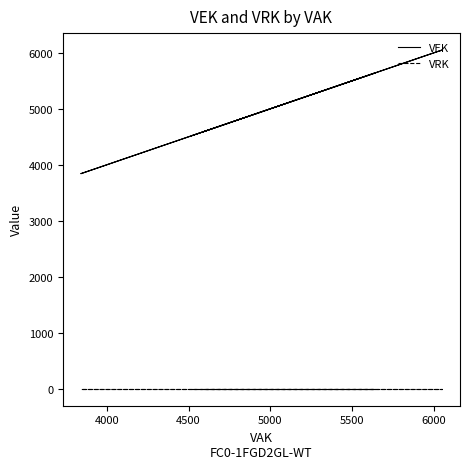

True or false: VRK has more than 1 interior local peaks.

False